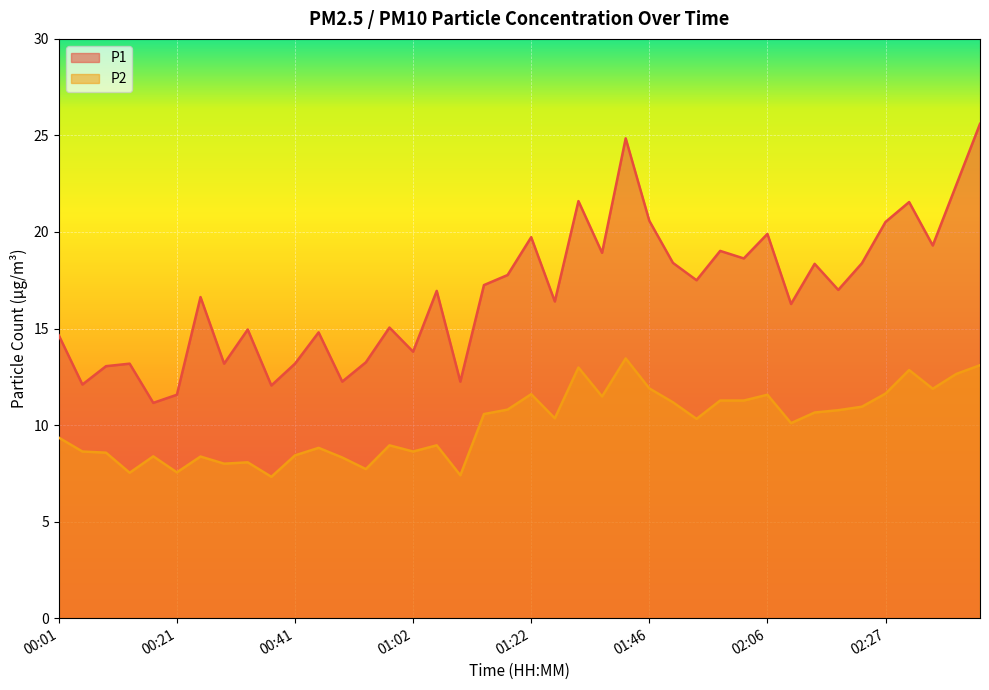

True or false: P1 and P2 cross at least once.

False